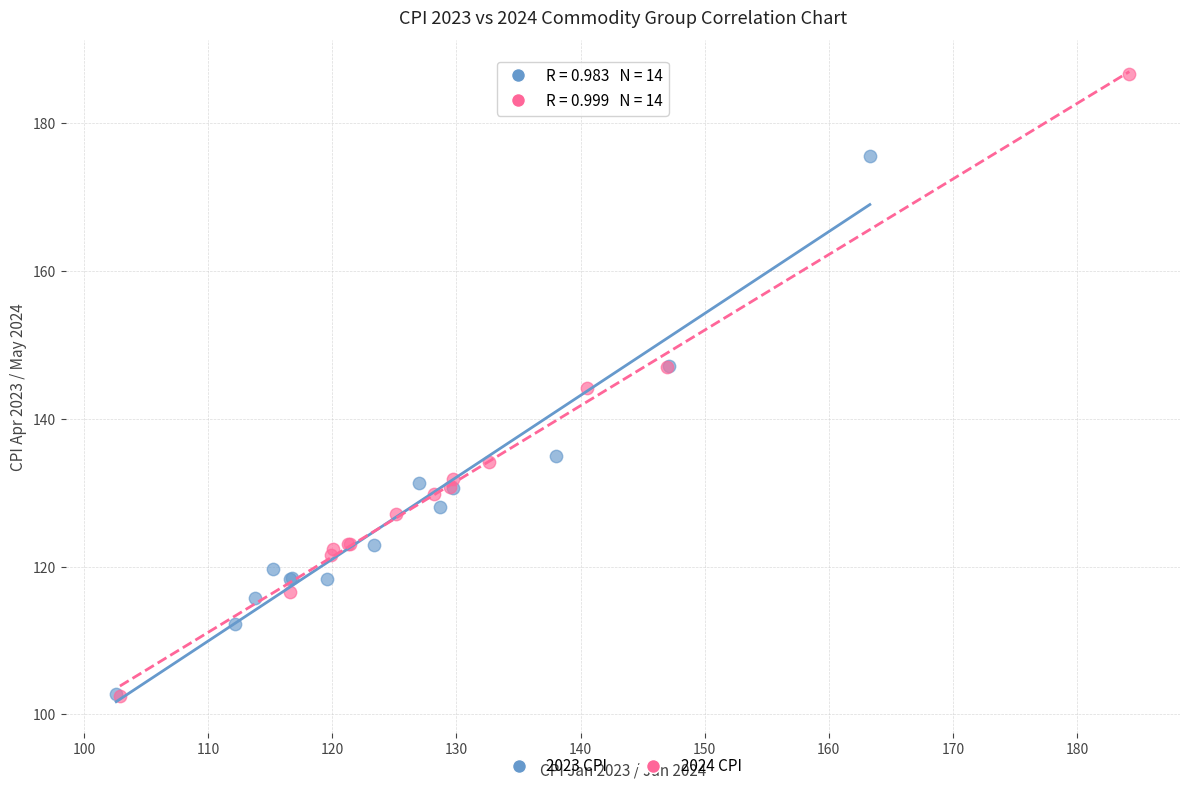

What are all the series names shown in the legend?

2023 CPI, 2024 CPI